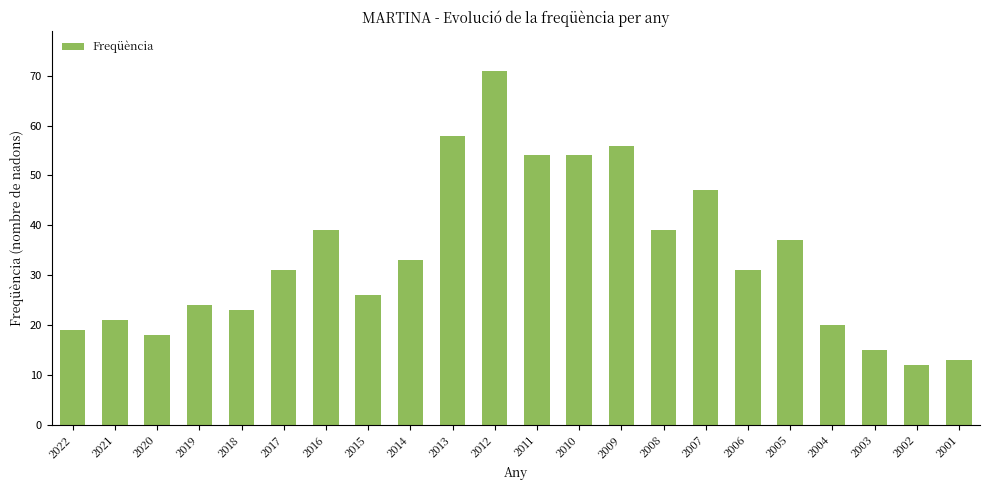

How many categories are shown in the chart?

22